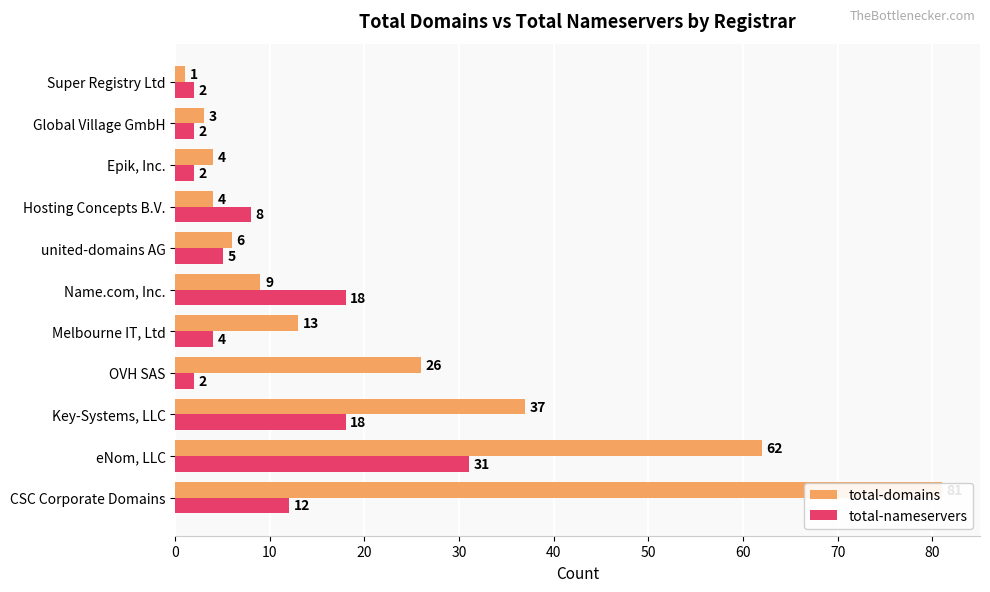

What is the sum of all total-domains values?

246